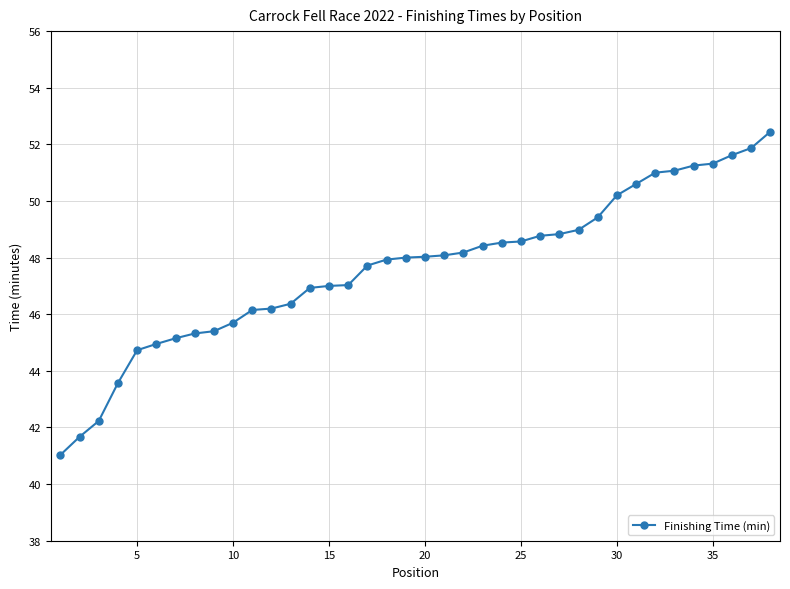

What is the difference between the maximum and second lowest values?

10.8